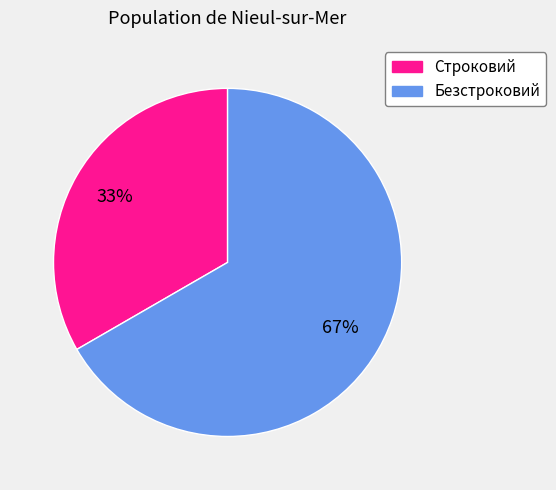

Which has a higher value, Строковий or Безстроковий?

Безстроковий